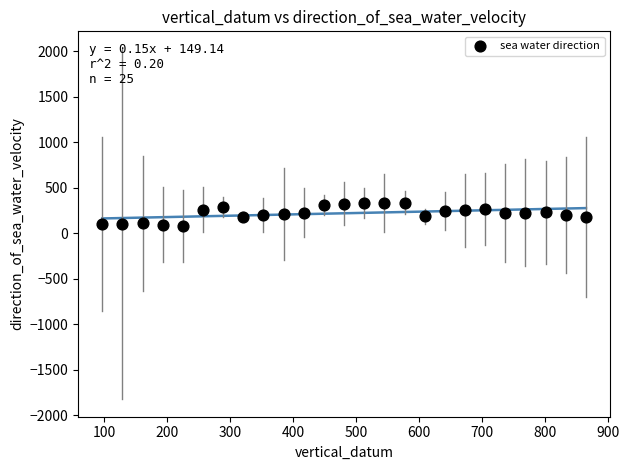

What is the range of Y values (max minus min)?

254.5